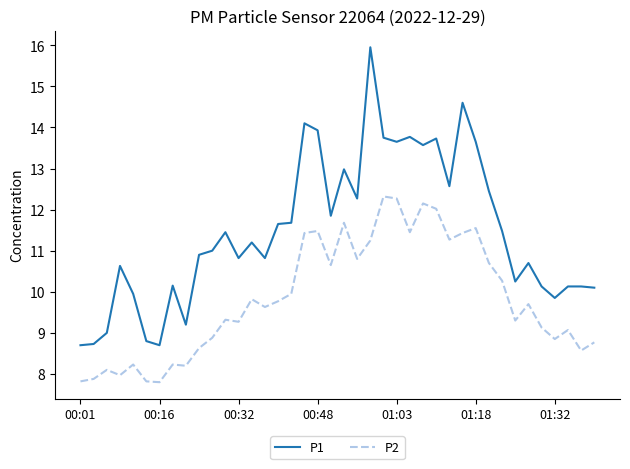

List the series in order of their overall mean, highest first.

P1, P2